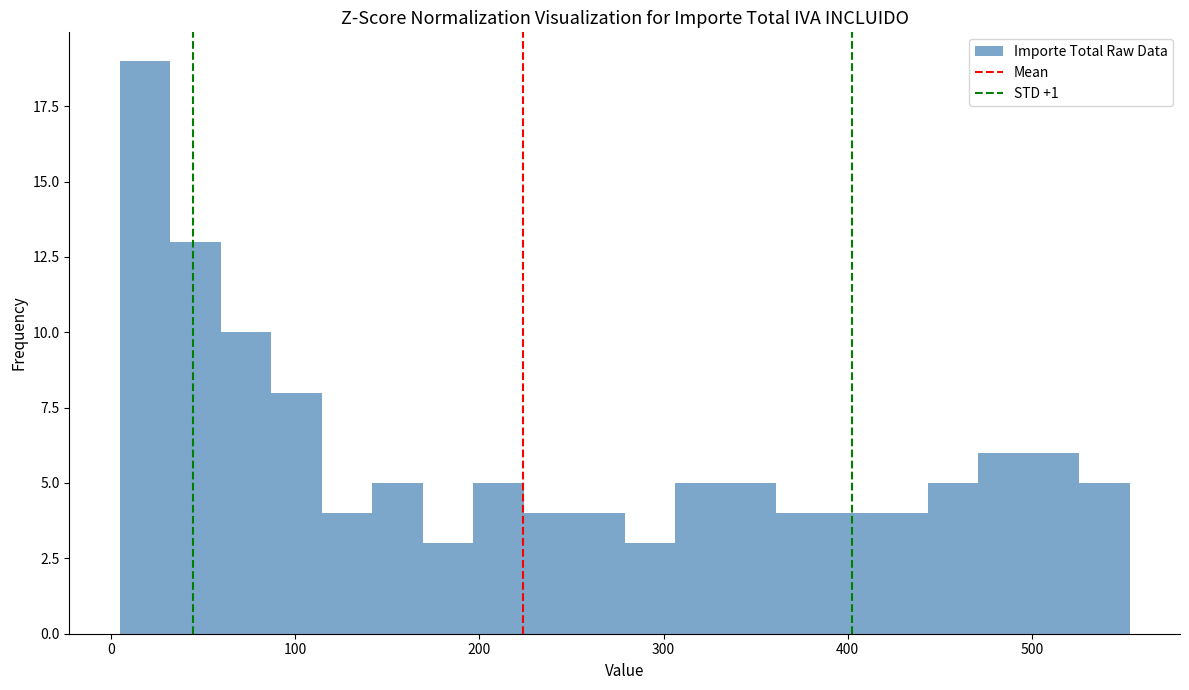

Around what value on the x-axis is the tallest bar? Give the approximate position of its centre, as read against the axis.

20